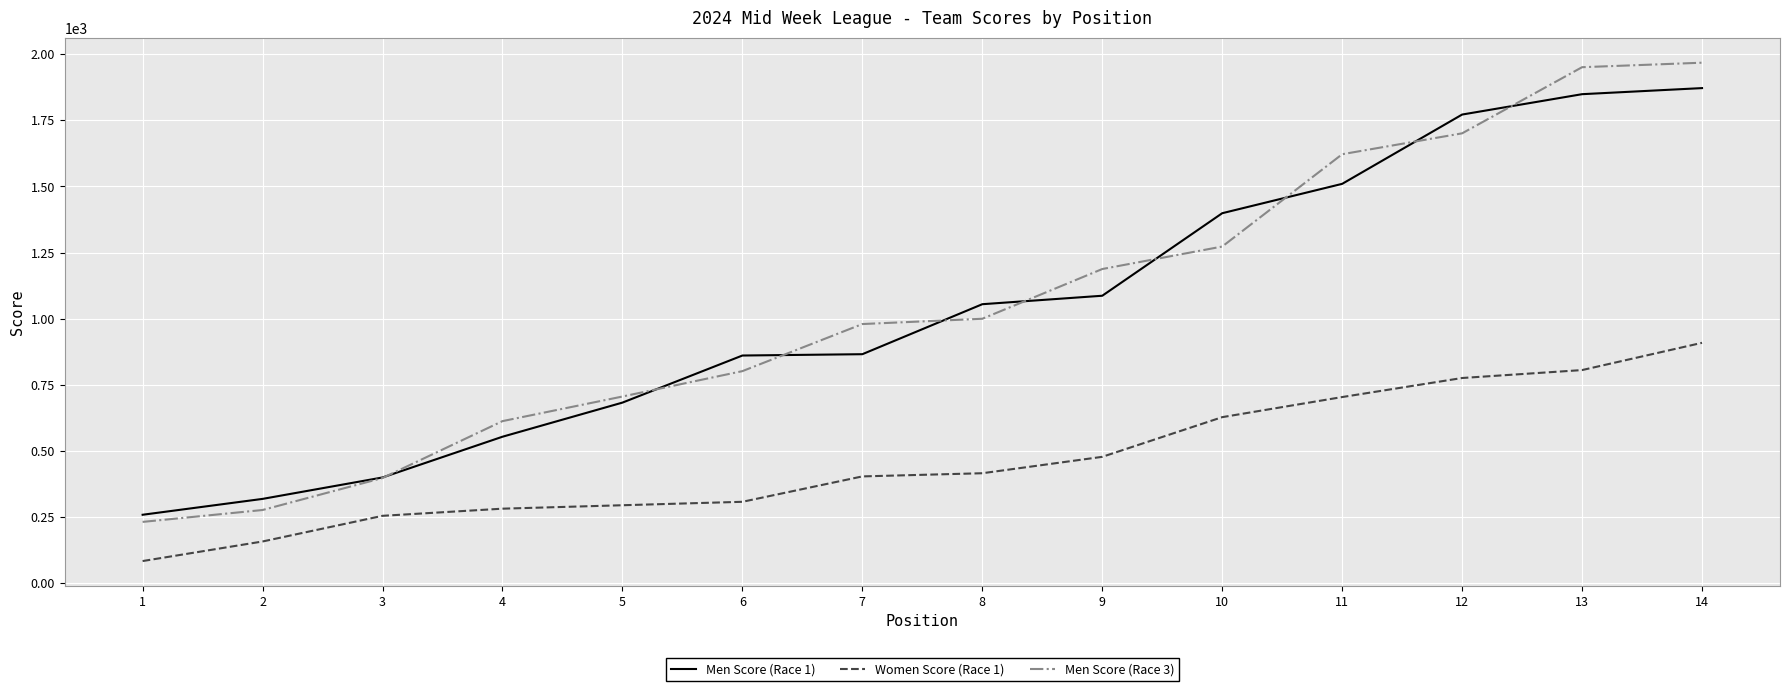

What is the maximum value for Women Score (Race 1)?

909